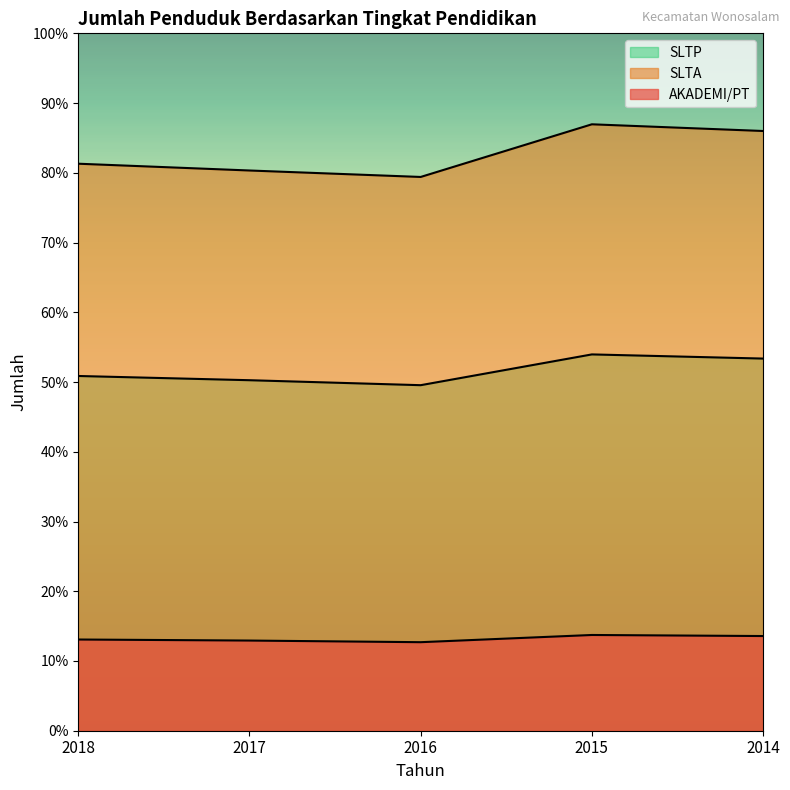

Rank the series by their average value, from highest to lowest.

SLTA, SLTP, AKADEMI/PT